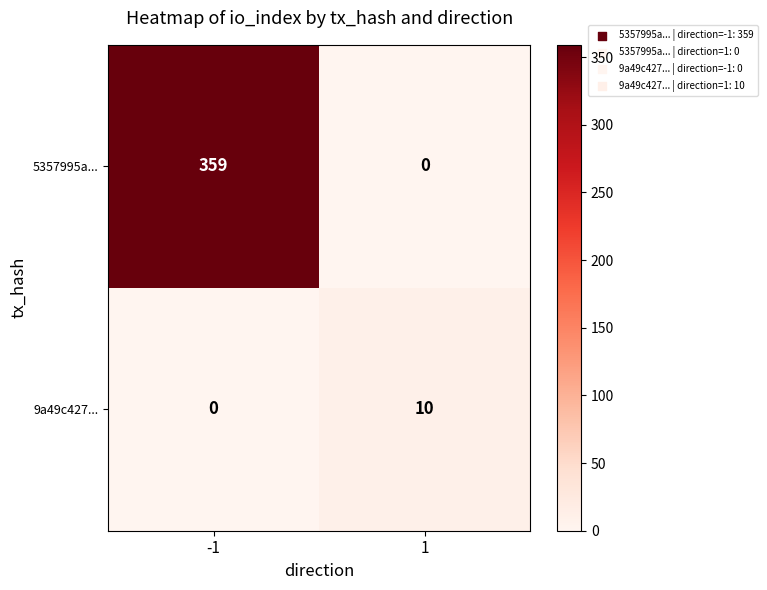

At which category is the sum across all series the highest?

-1